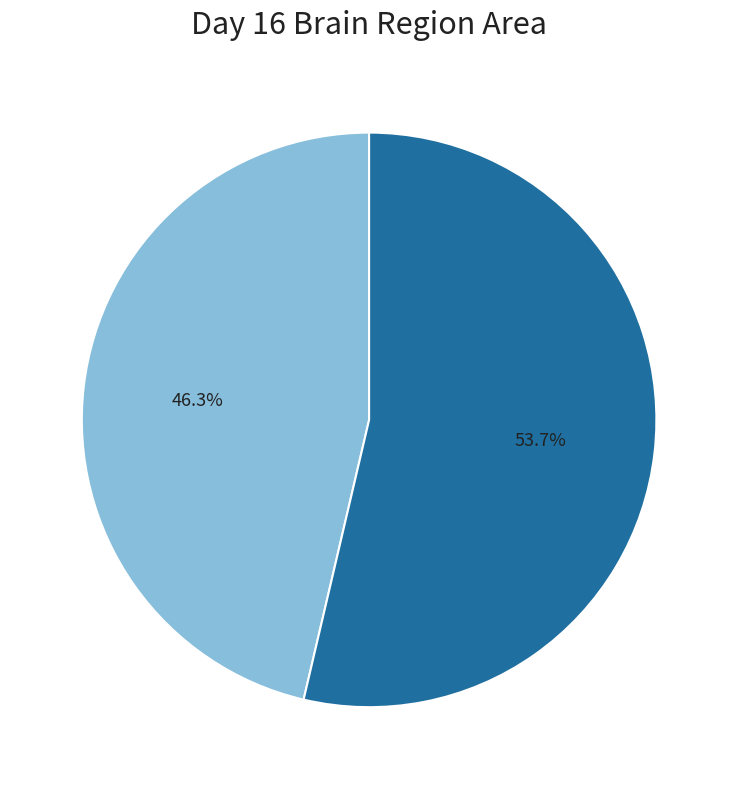

Does any single category account for the majority?

Yes